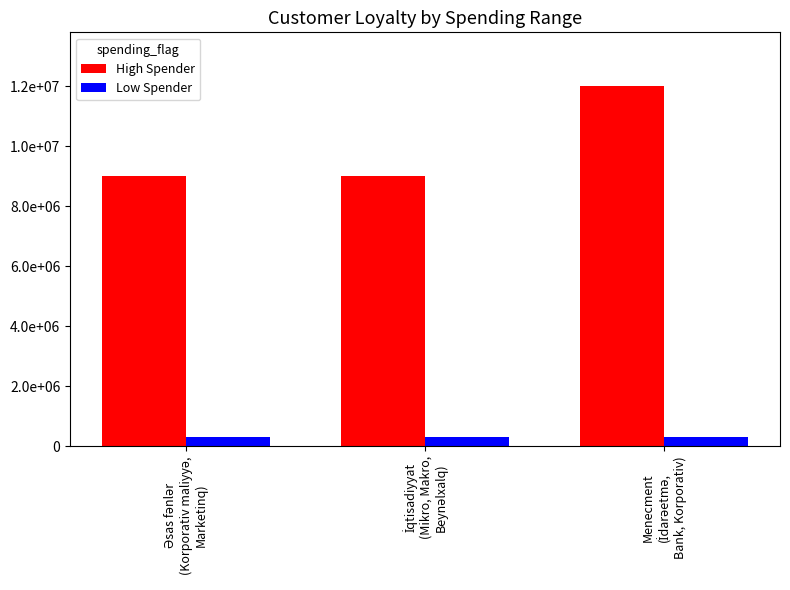

What are all the series names shown in the legend?

High Spender, Low Spender